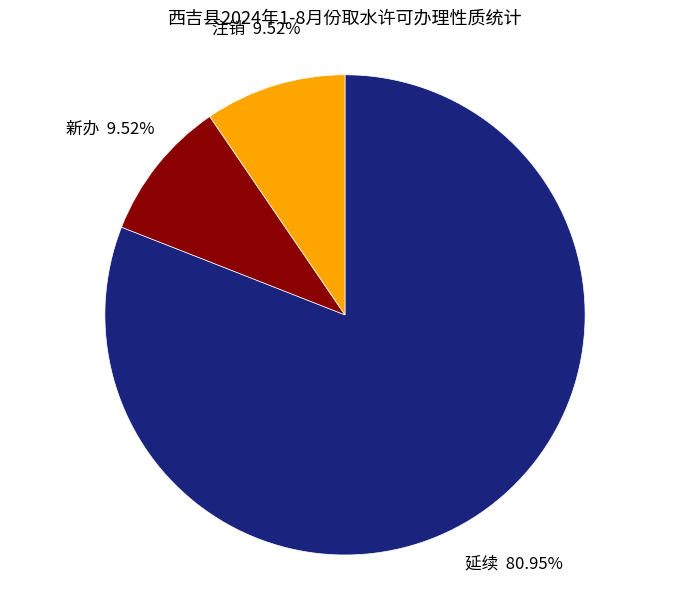

What is the total percentage of 新办 and 延续?

90.5%